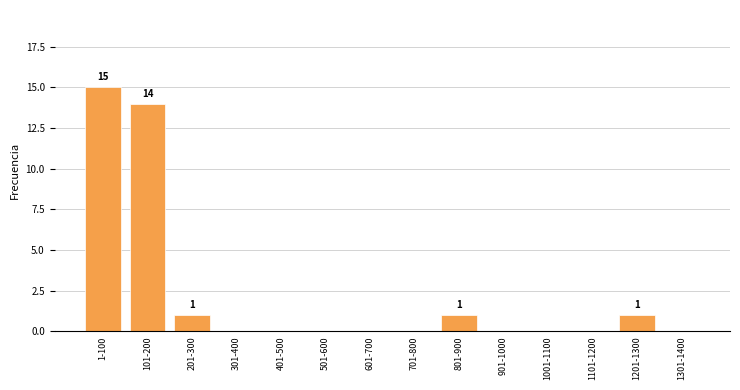

Reading right to left, what are all the values shown in this chart?

1301-1400=0	1201-1300=1	1101-1200=0	1001-1100=0	901-1000=0	801-900=1	701-800=0	601-700=0	501-600=0	401-500=0	301-400=0	201-300=1	101-200=14	1-100=15